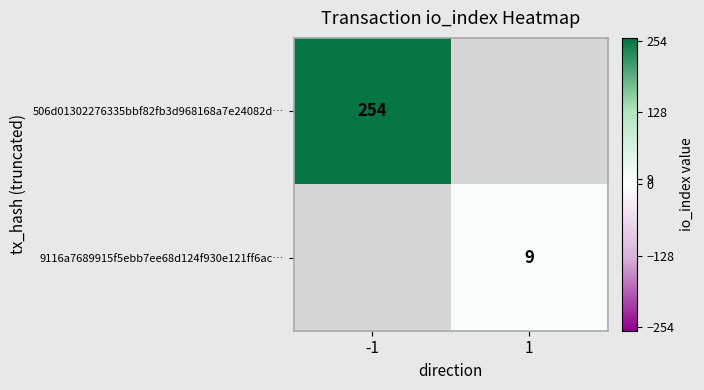

True or false: 506d01302276335bbf82fb3d968168a7e24082d… has a value of 254 at -1.

True